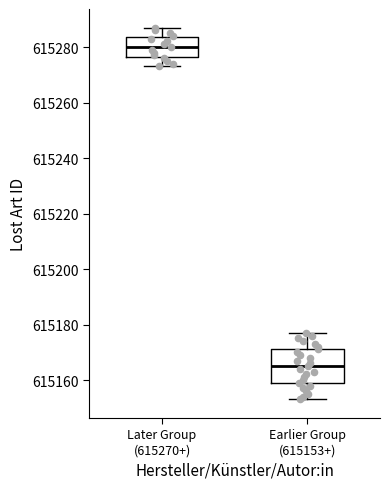

Reading left to right, read every box against the y-axis: the position of its median line, the range the box covers, and the ends of its whiskers. The values are not printed on the chart, so give them approximately, as read against the axis.

Later Group (615270+): median 615280, box 615276 to 615284, whiskers 615274 to 615288
Earlier Group (615153+): median 615166, box 615160 to 615172, whiskers 615154 to 615178